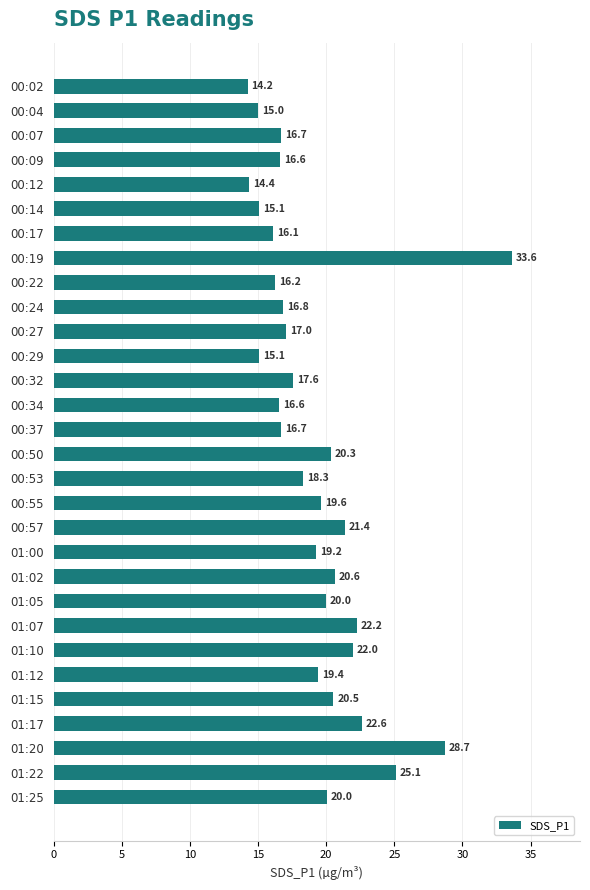

True or false: the data shows 6.7 at 01:07.

False